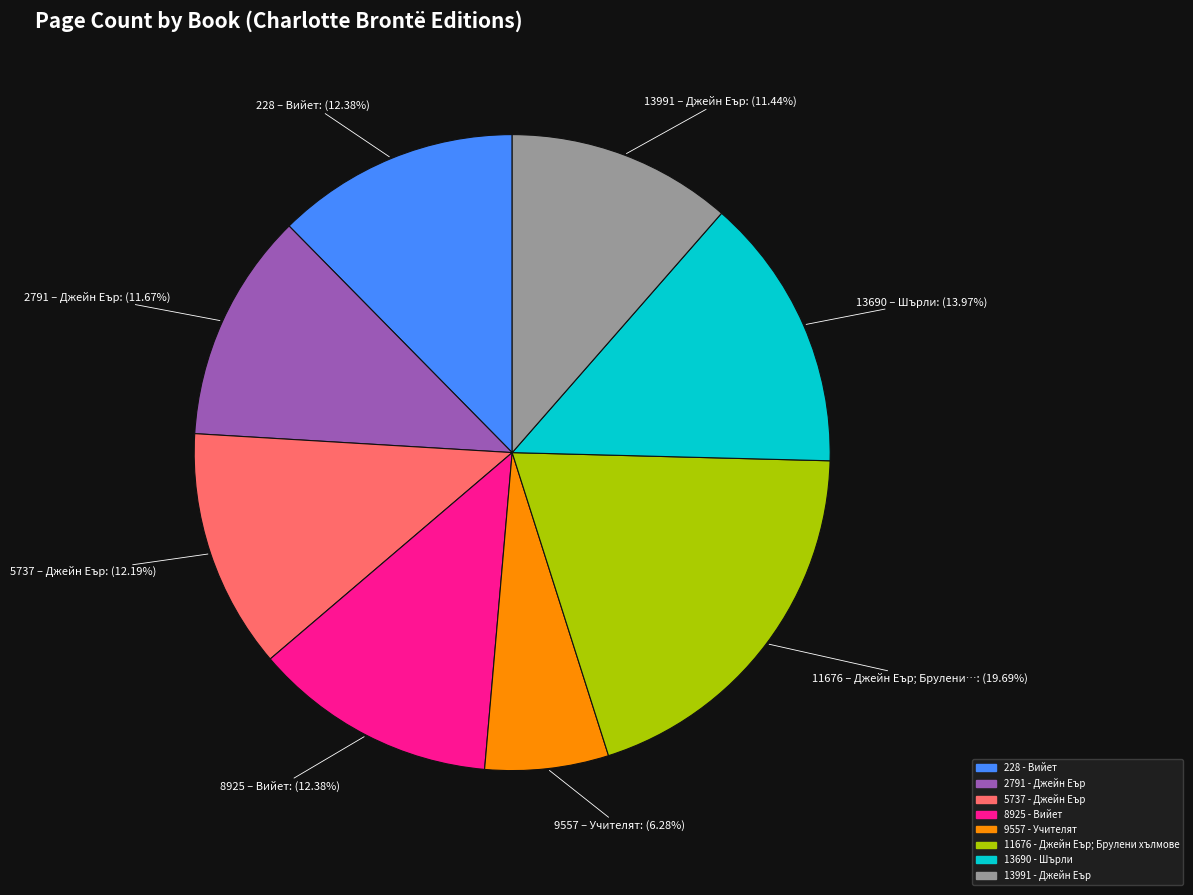

To the nearest percent, what portion does 11676 - Джейн Еър; Брулени хълмове represent?

20%